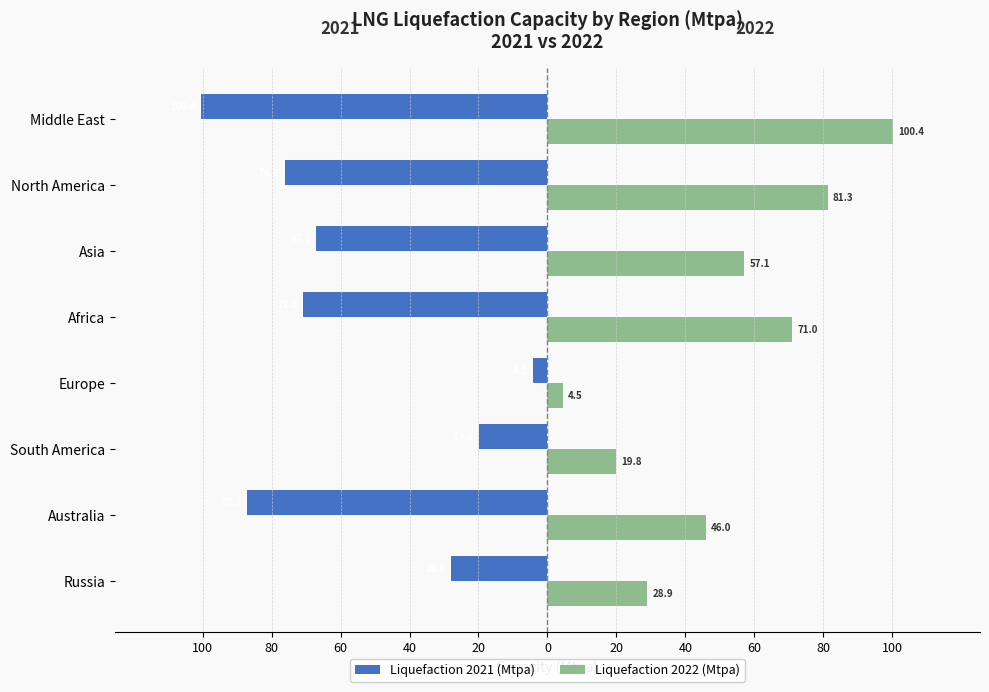

Rank the series by their maximum value, from lowest to highest.

Liquefaction 2021 (Mtpa), Liquefaction 2022 (Mtpa)